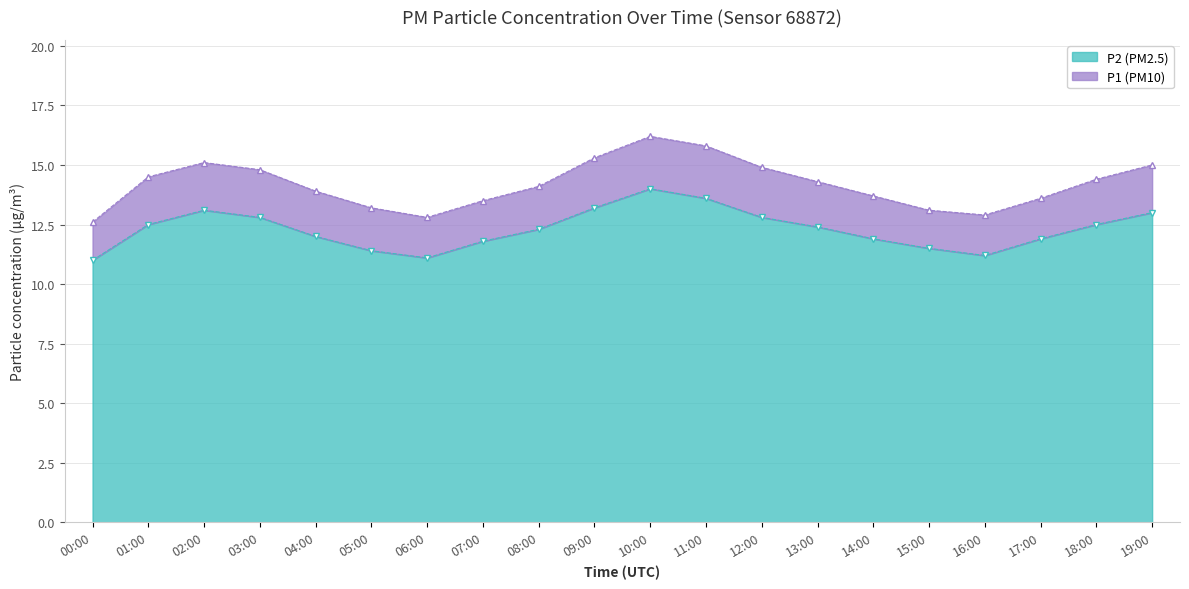

Which series has the widest spread of values?

P1 line